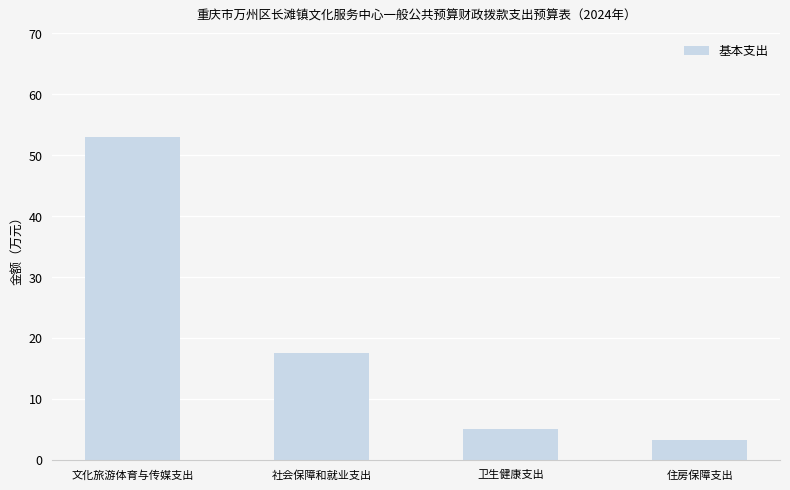

What is the minimum value shown in the chart?

3.2